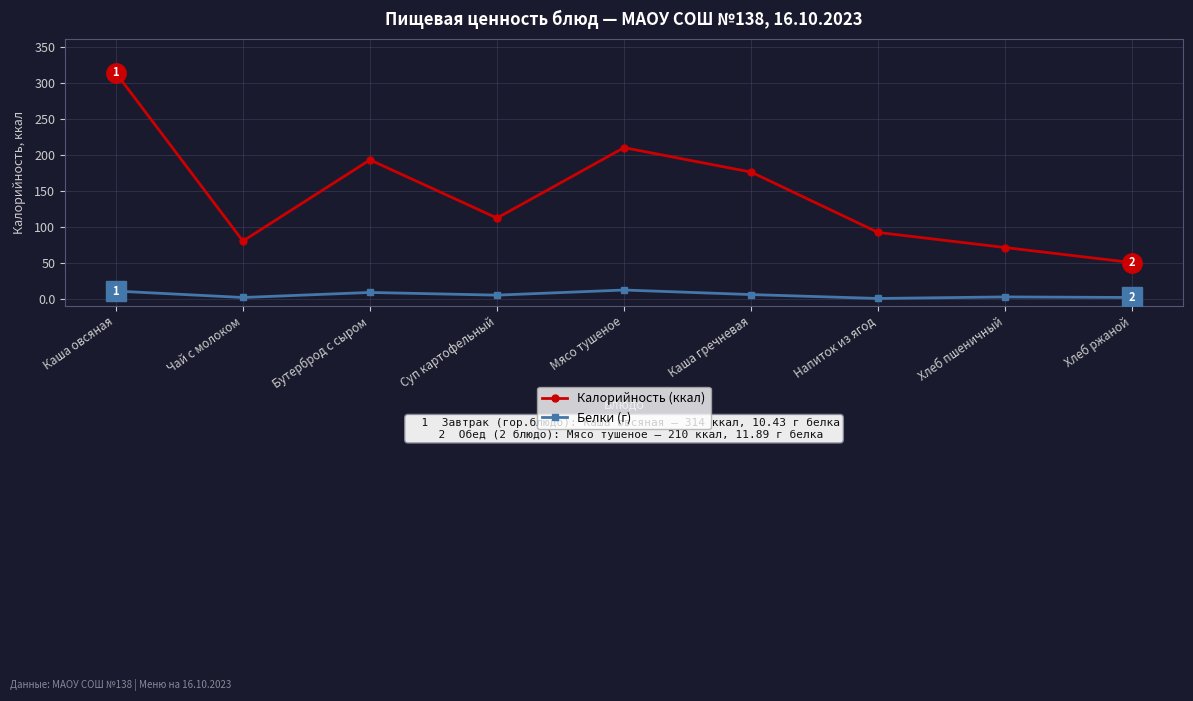

Is the value of Белки (г) at Суп картофельный greater than the value of Калорийность (ккал) at Напиток из ягод?

No